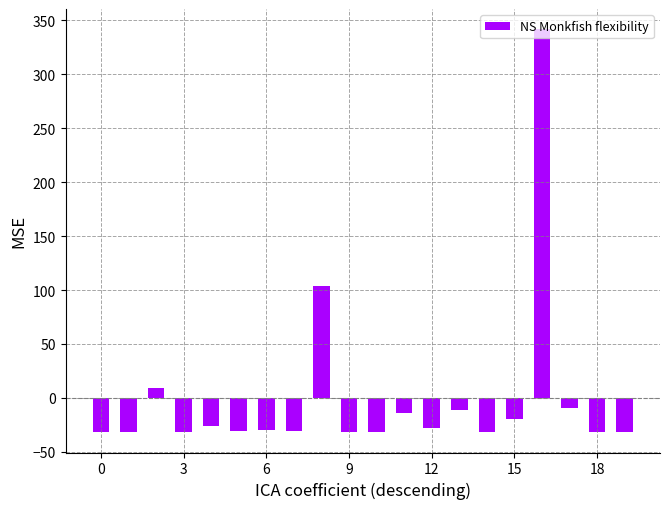

What is the value of the 4th bar from the left?

-31.3